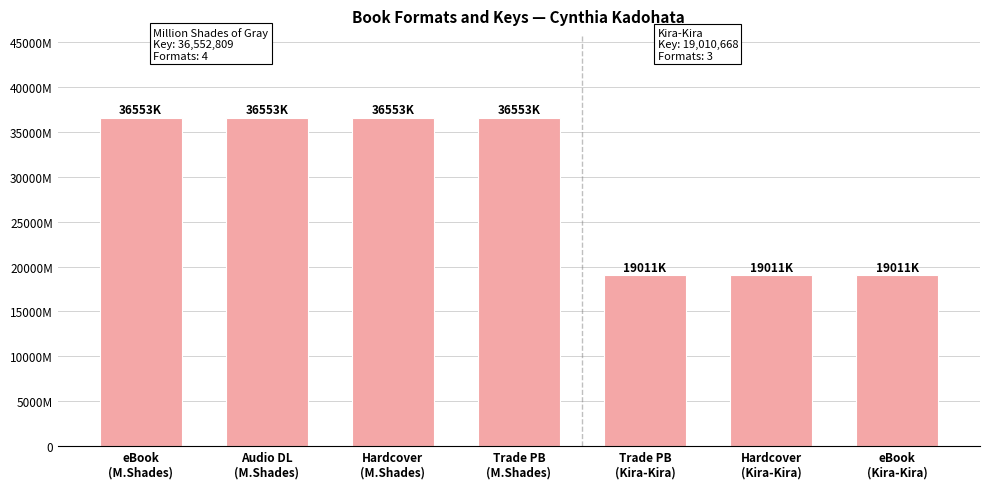

True or false: the data shows 30697482 at Hardcover
(Kira-Kira).

False